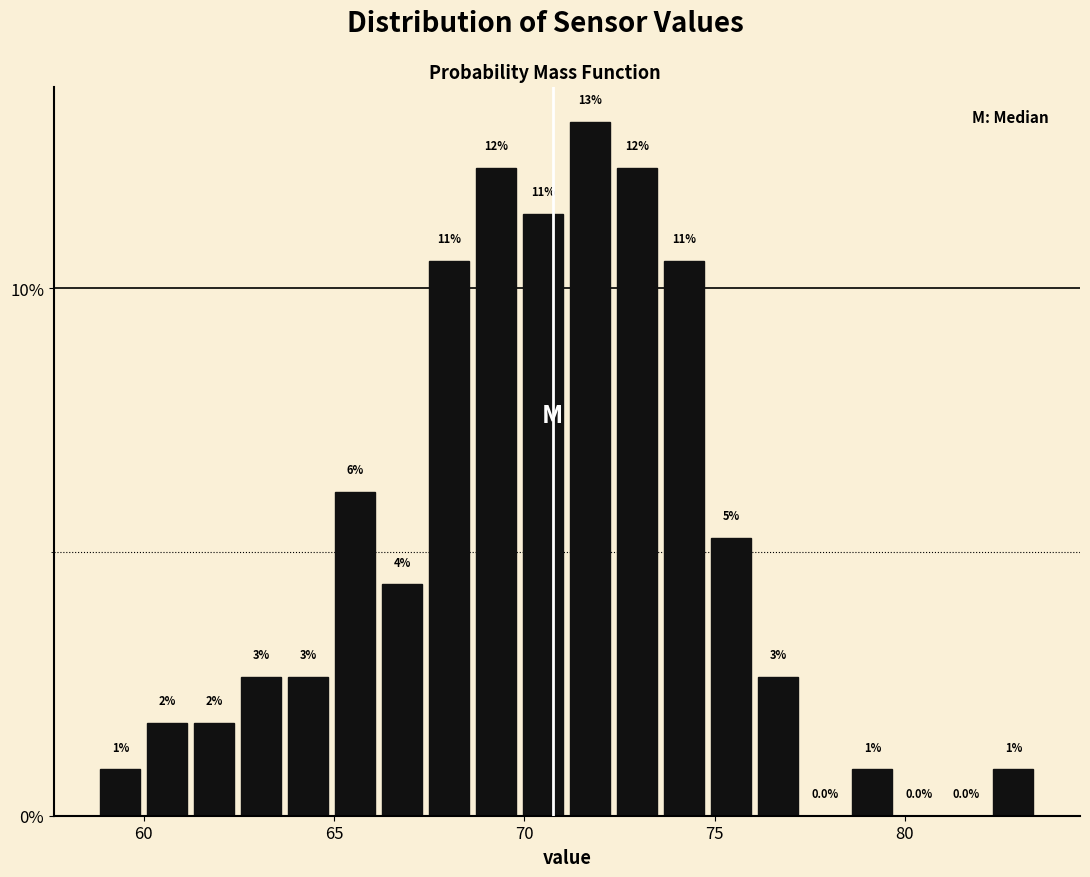

Read against the x-axis, roughly where is the centre of the tallest bar?

71.5